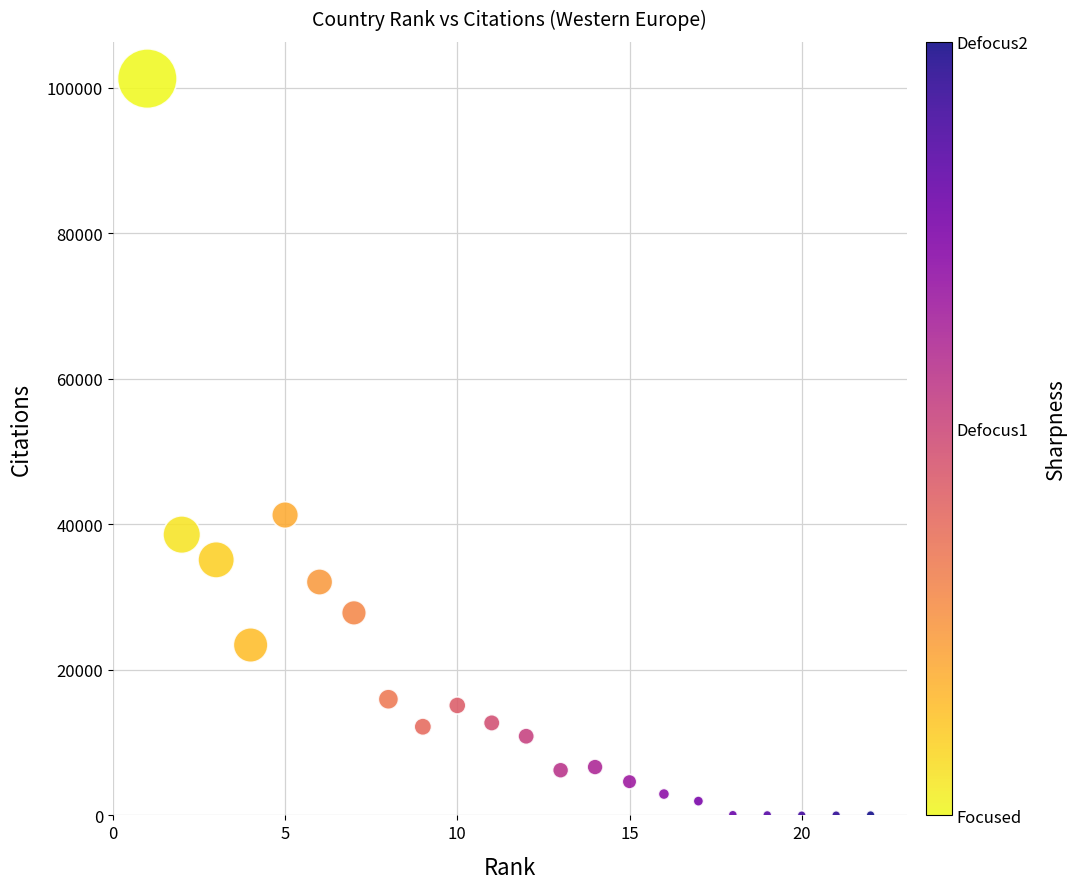

What is the range of X values (max minus min)?

21